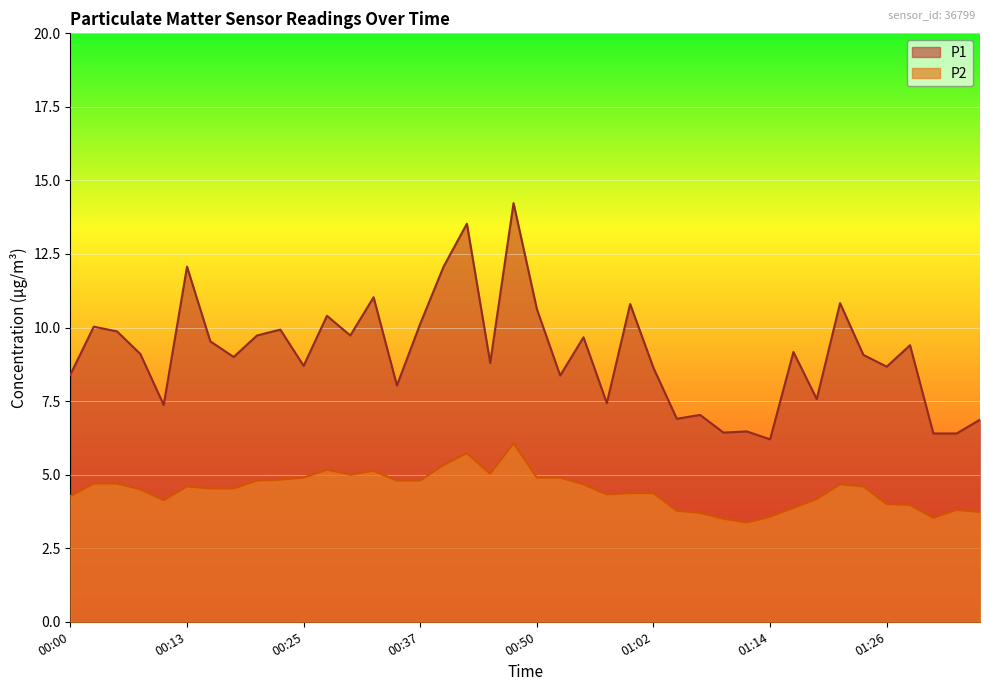

What is the lowest value of the P1 series?

6.2